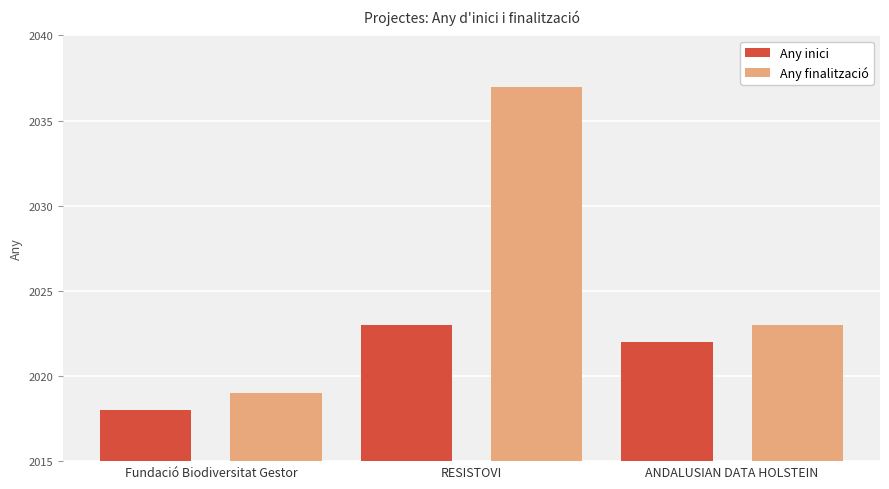

What is the label of the 1st bar from the left?

Fundació Biodiversitat Gestor